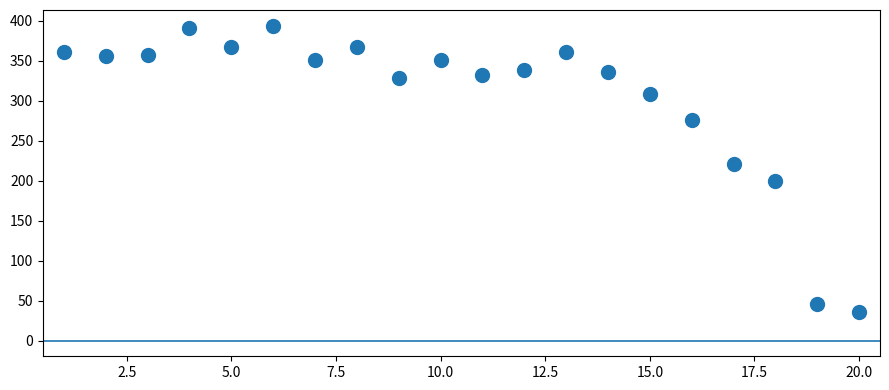

What Y value in the scatter plot is closest to 215?

221